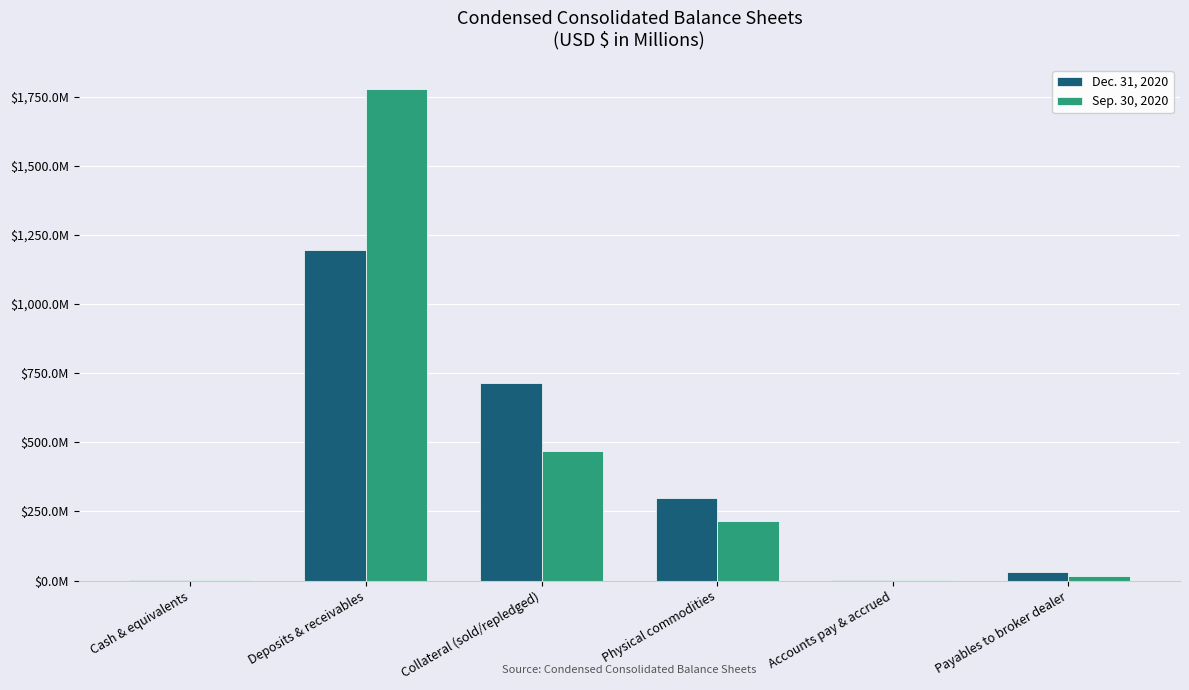

At which label is Dec. 31, 2020 closest to 597?

Collateral (sold/repledged)